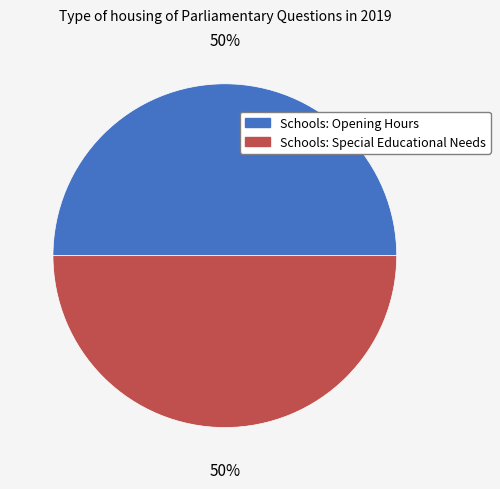

To the nearest percent, what portion does Schools: Special Educational Needs represent?

50%